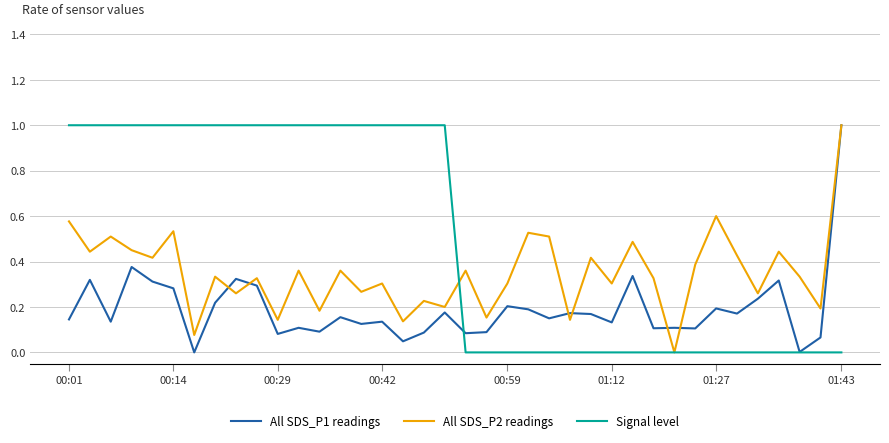

What is the sum of all Signal level values?

19.0